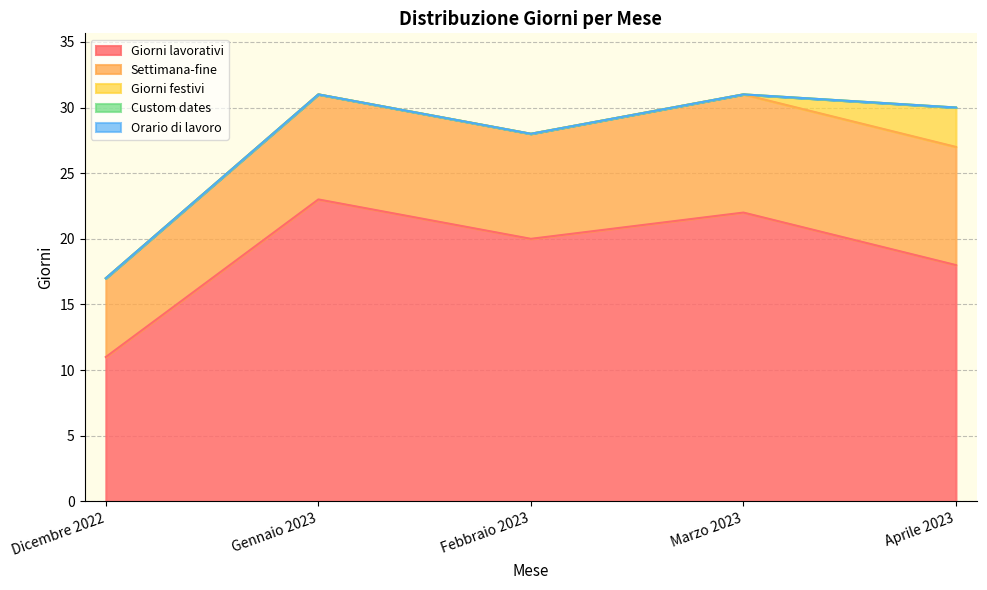

What is the average value of the Giorni lavorativi series?

19